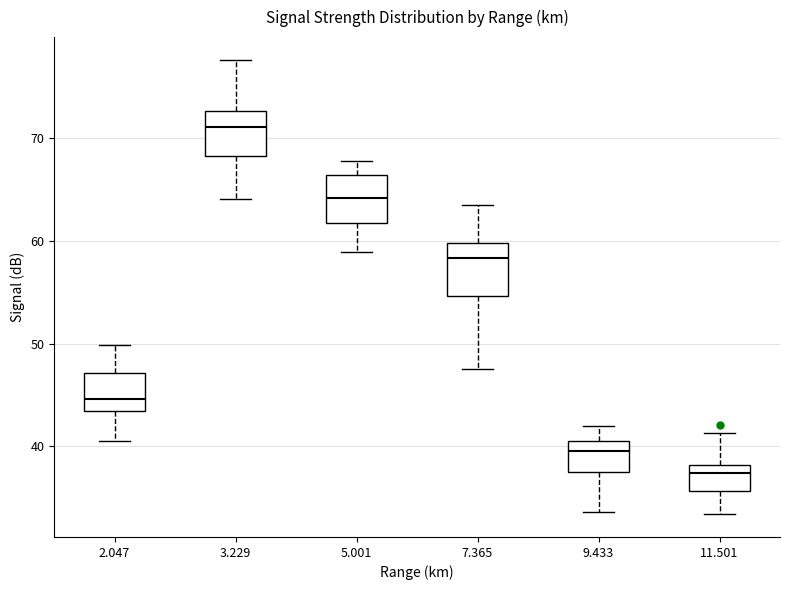

Where does the upper whisker of the box at x = 3.229 end on the y-axis? The values are not printed on the chart, so give them approximately, as read against the axis.

78